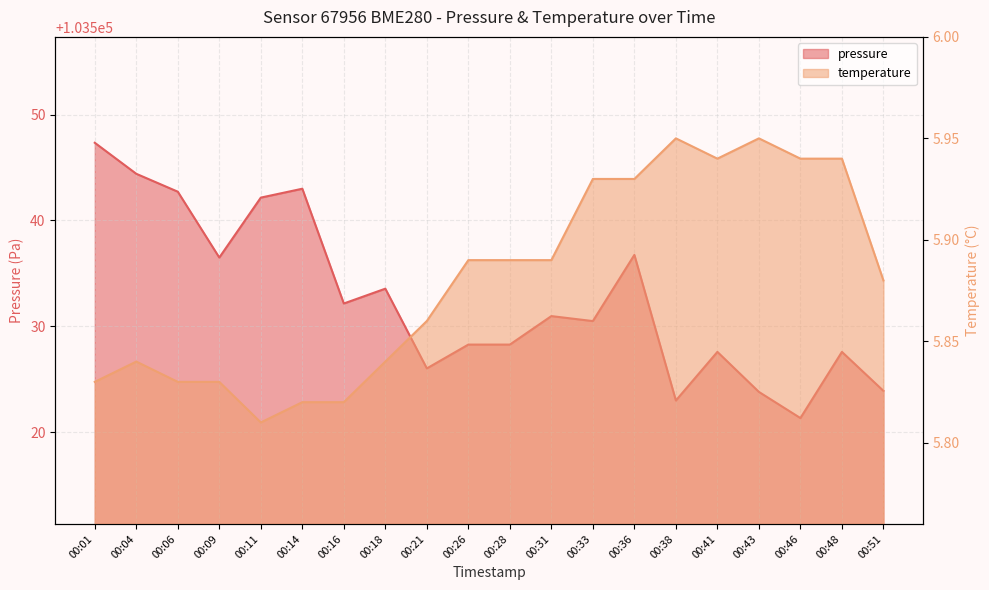

Where does the pressure series first go above 103530?

00:01